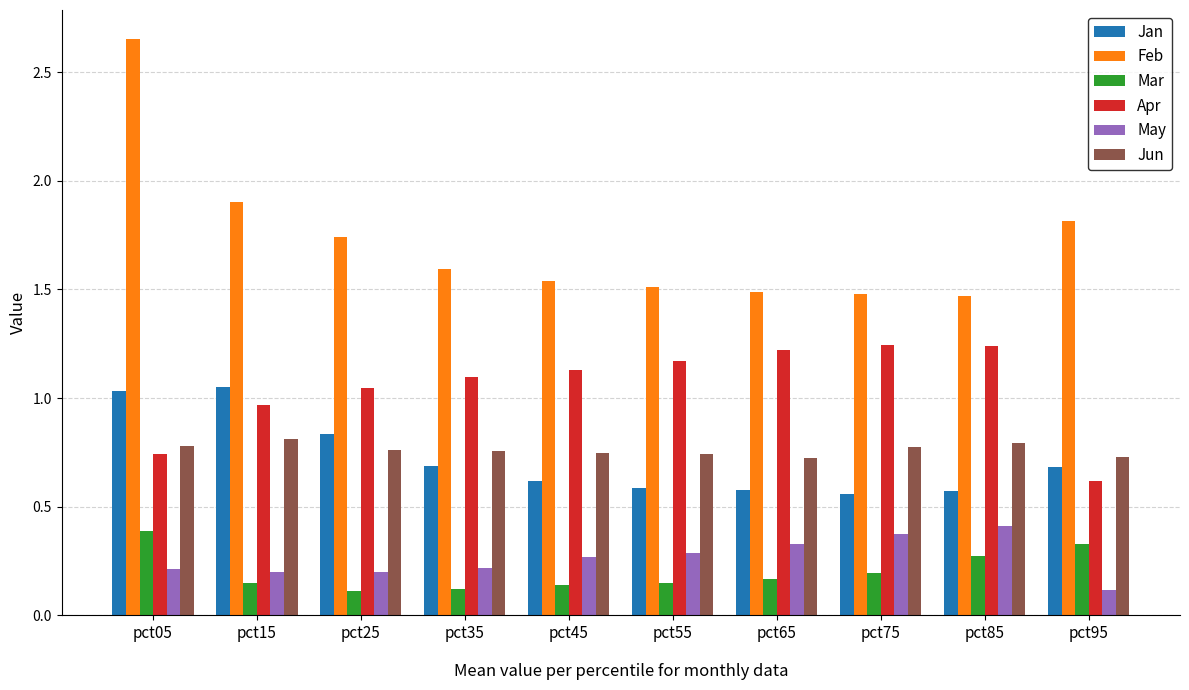

At how many categories does at least one series exceed 1?

10